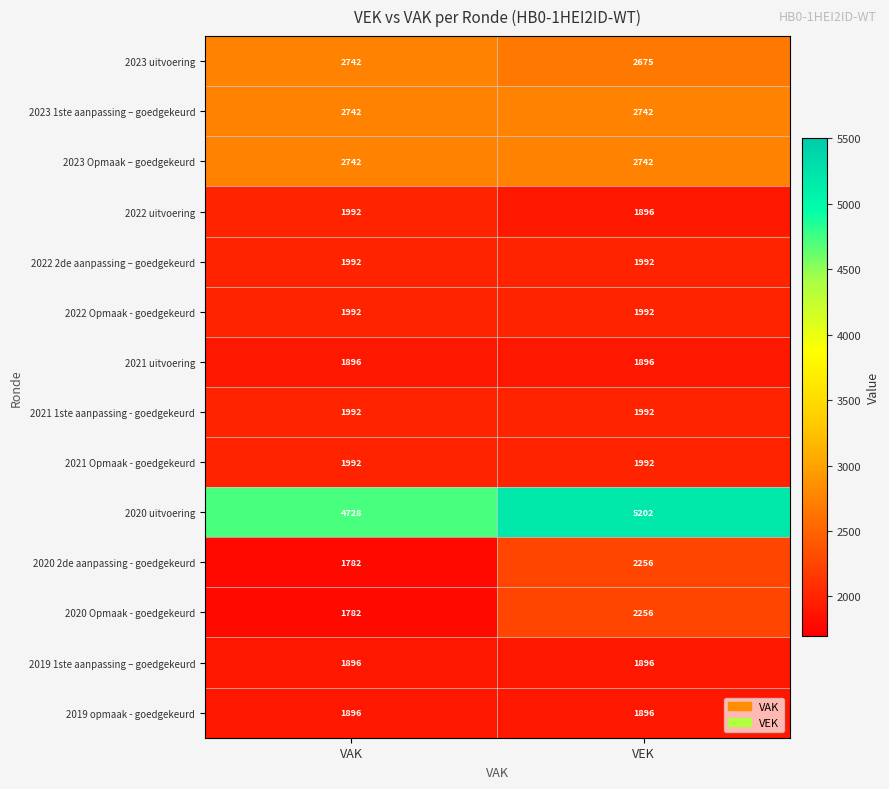

What is the difference between the highest and lowest values at VAK?

2946